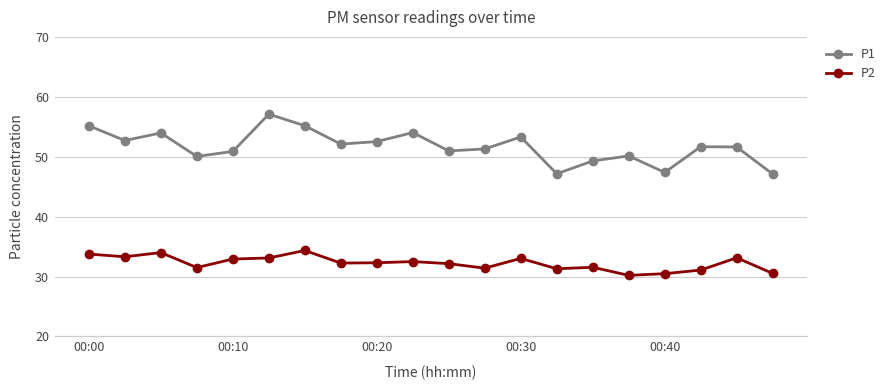

True or false: P2 has more than 2 interior local peaks.

True